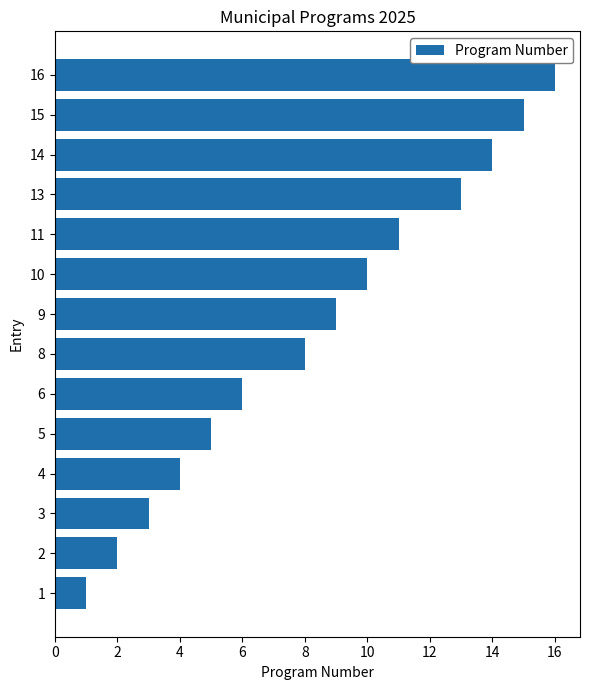

What is the change in value from 11 to 16?

+5